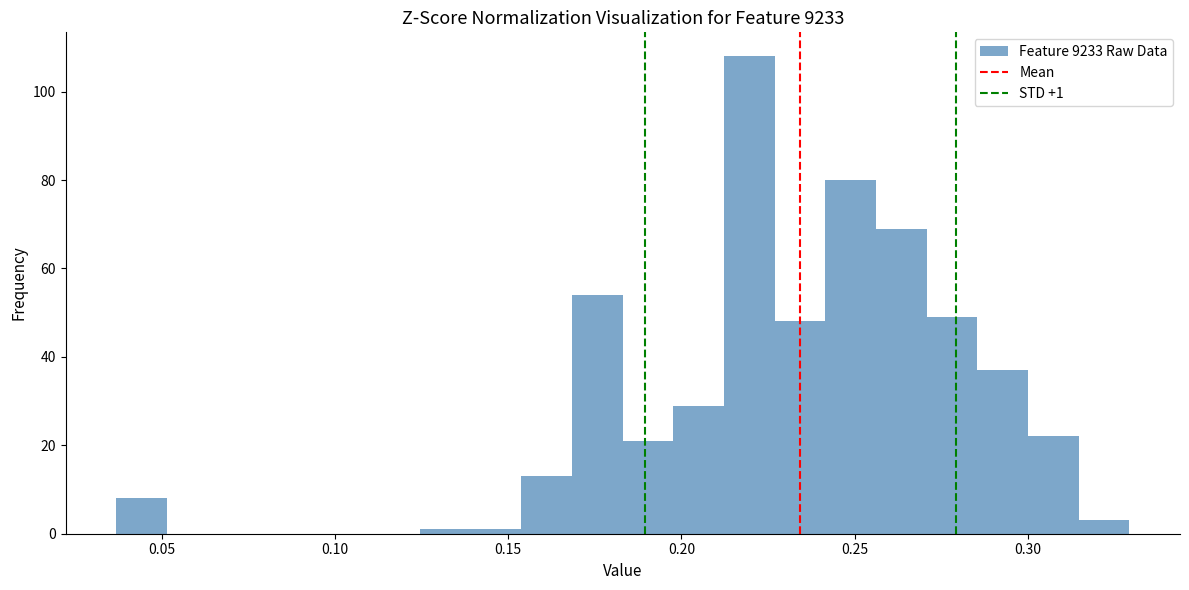

Read against the x-axis, roughly where is the centre of the tallest bar?

0.220